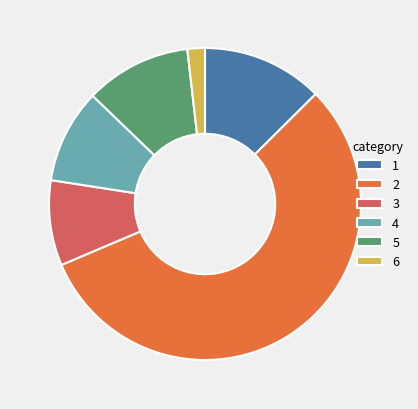

Does 6 account for over 50% of the chart?

No